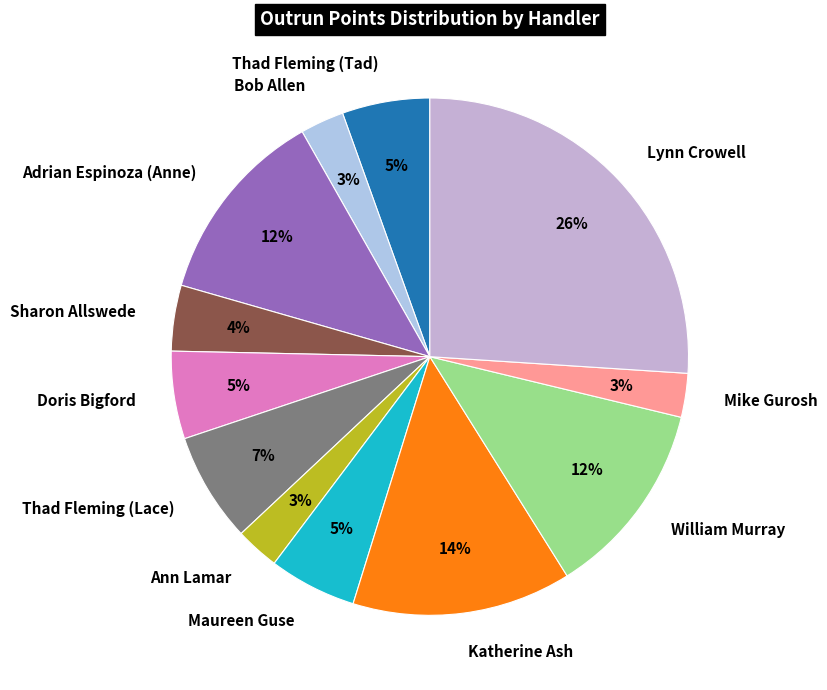

Does Doris Bigford represent more than half of the total?

No